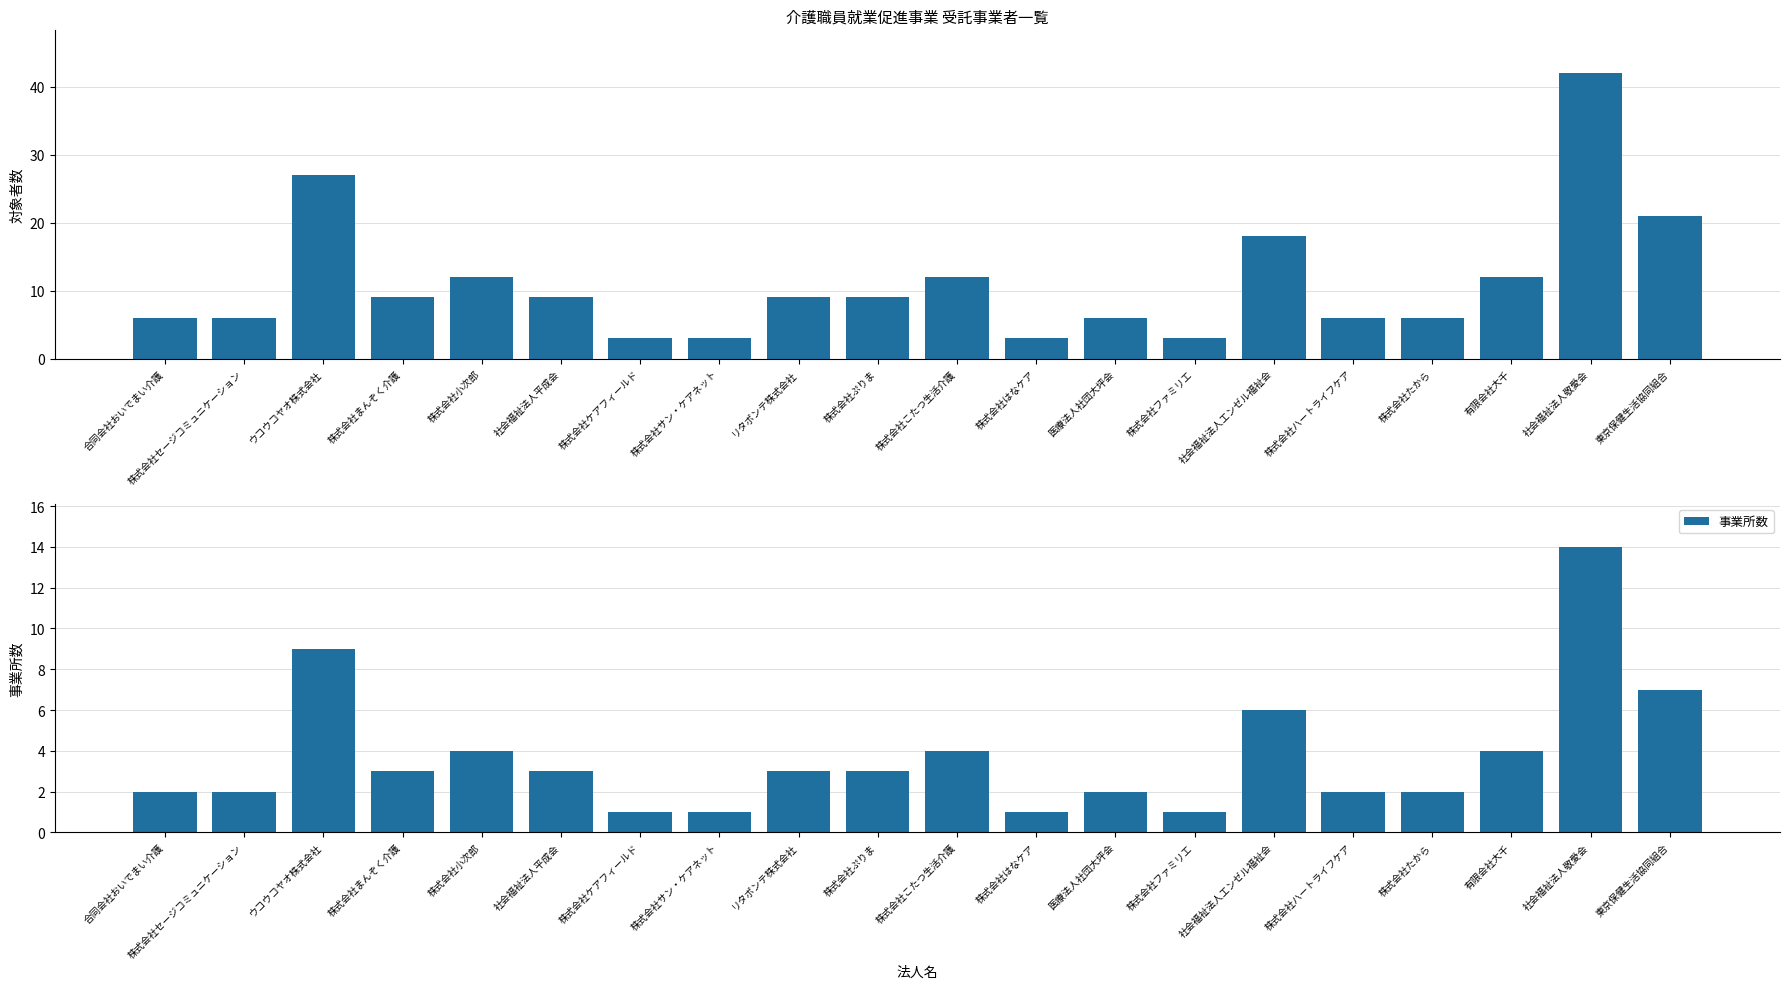

What is the value of the 事業所数 bar at the 9th from the left?

3